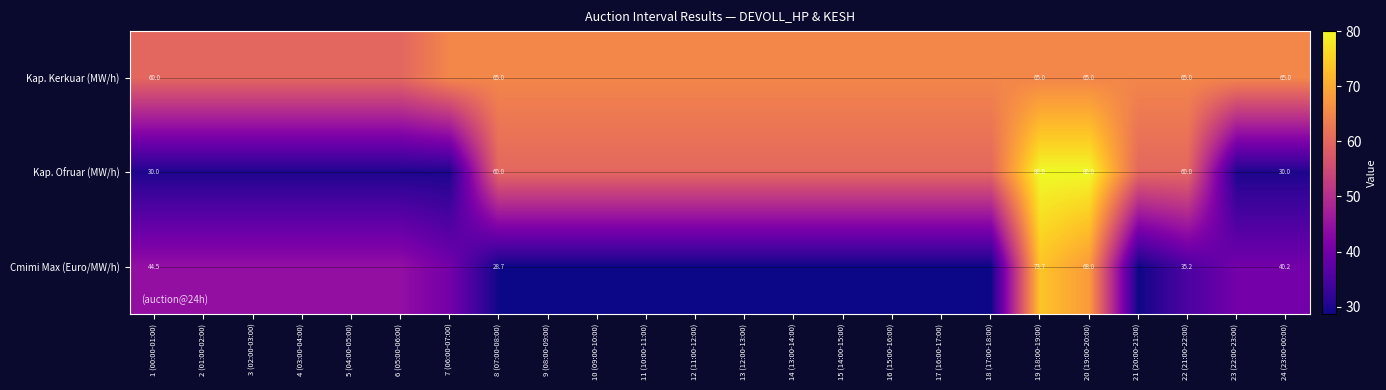

Which category has the lowest value across all series?

8 (07:00-08:00)